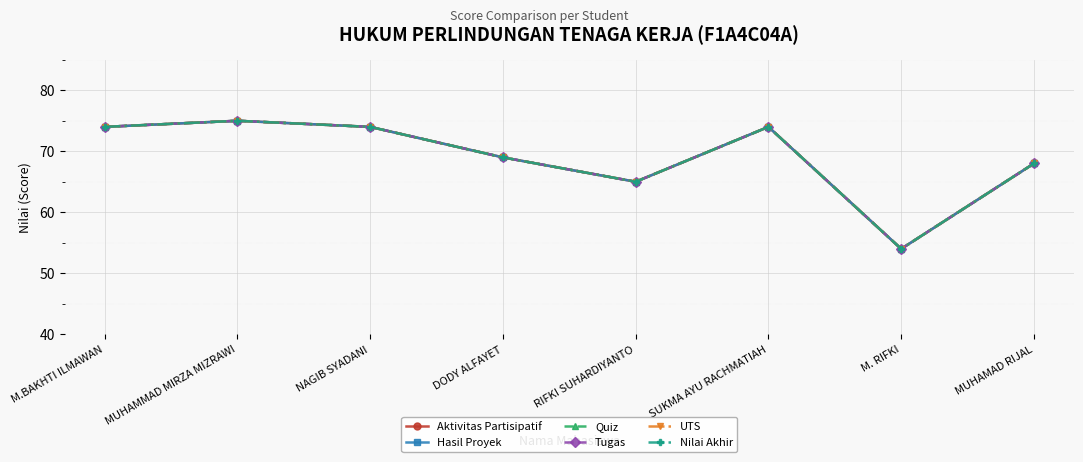

What is the total value across all series at NAGIB SYADANI?

444